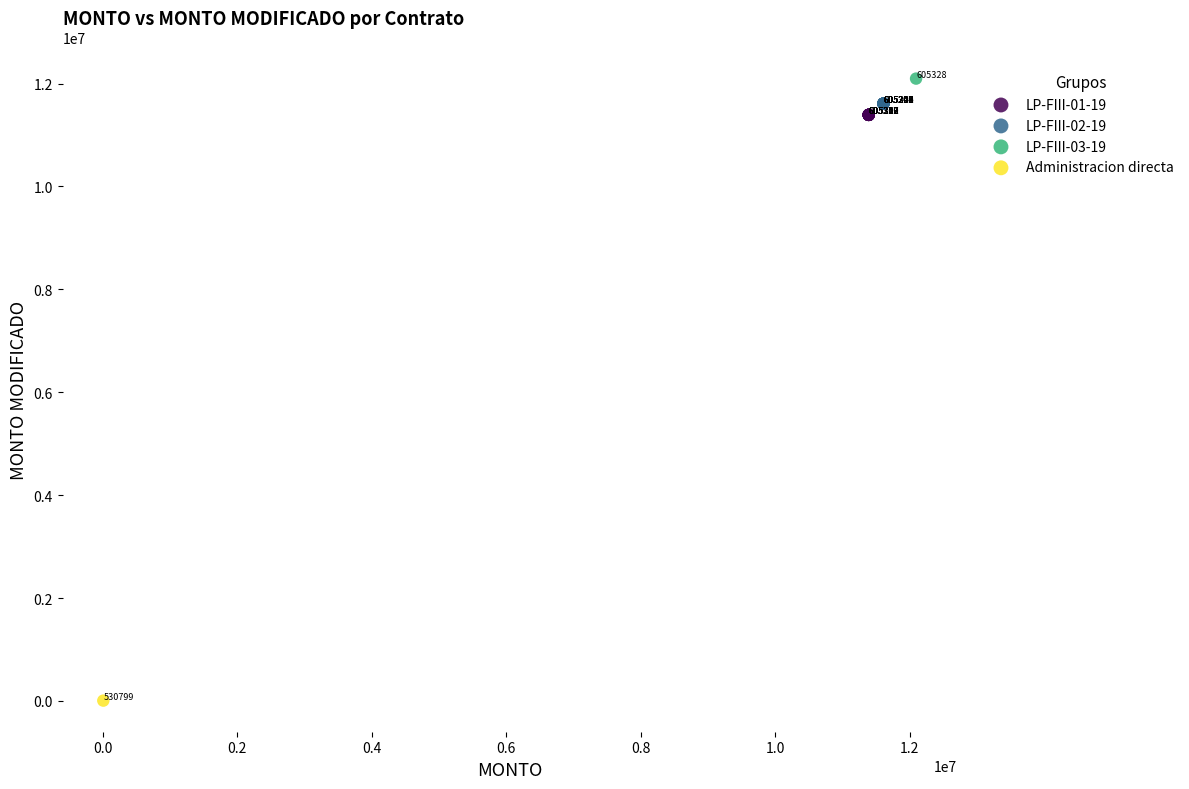

What are all the series names shown in the legend?

LP-FIII-01-19, LP-FIII-02-19, LP-FIII-03-19, Administracion directa